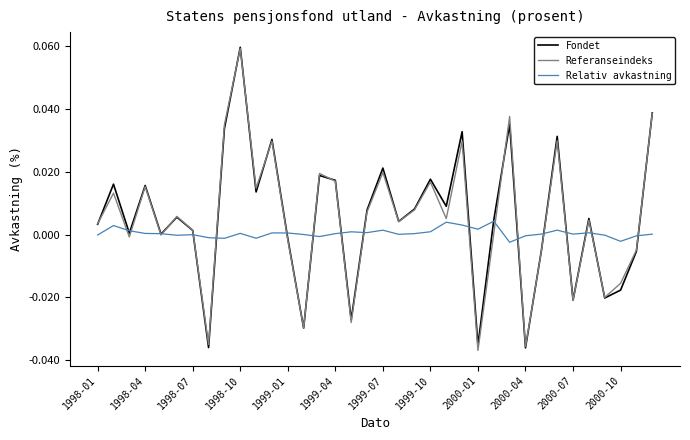

How many times do Referanseindeks and Fondet cross each other?

11